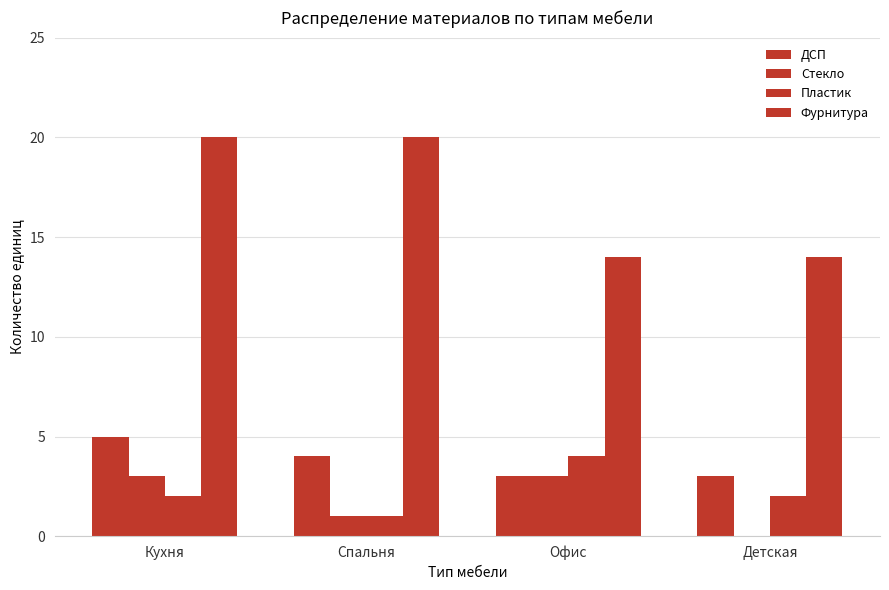

At which label does Пластик first exceed 2?

Офис